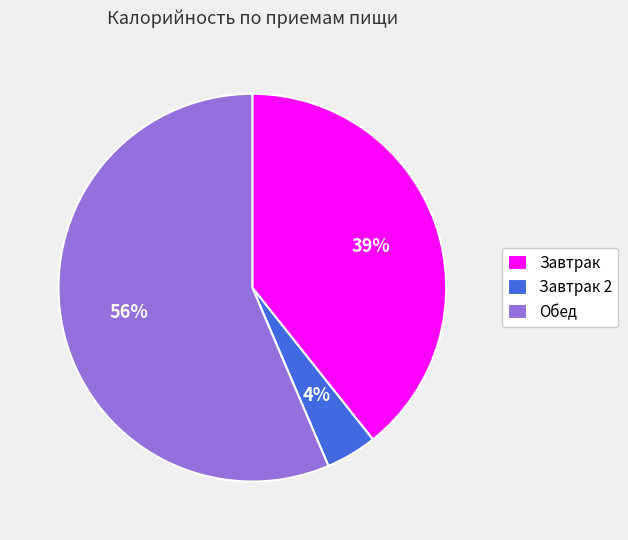

To the nearest percent, what is the difference between the Завтрак and Завтрак 2 slice percentages?

35%